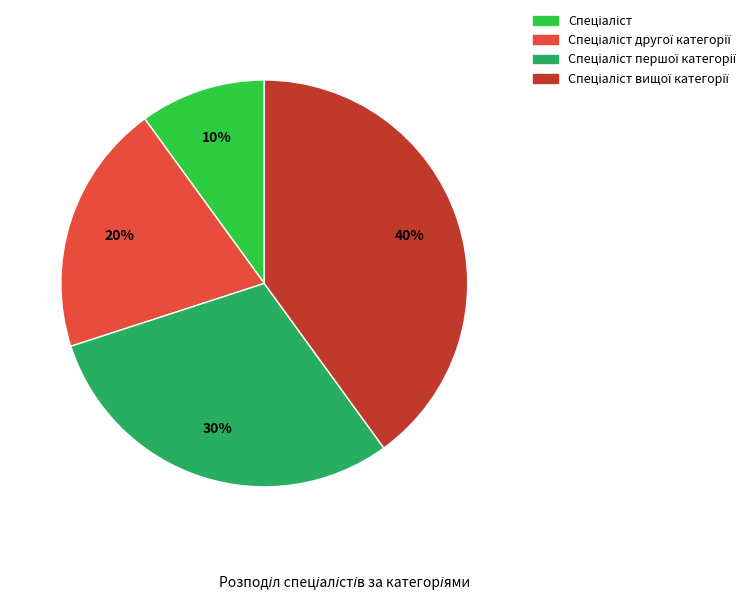

To the nearest percent, what is the average slice percentage?

25%